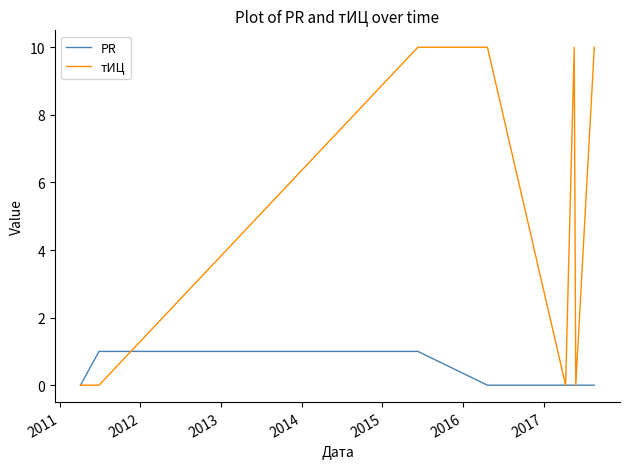

What is the sum of all тИЦ values?

40